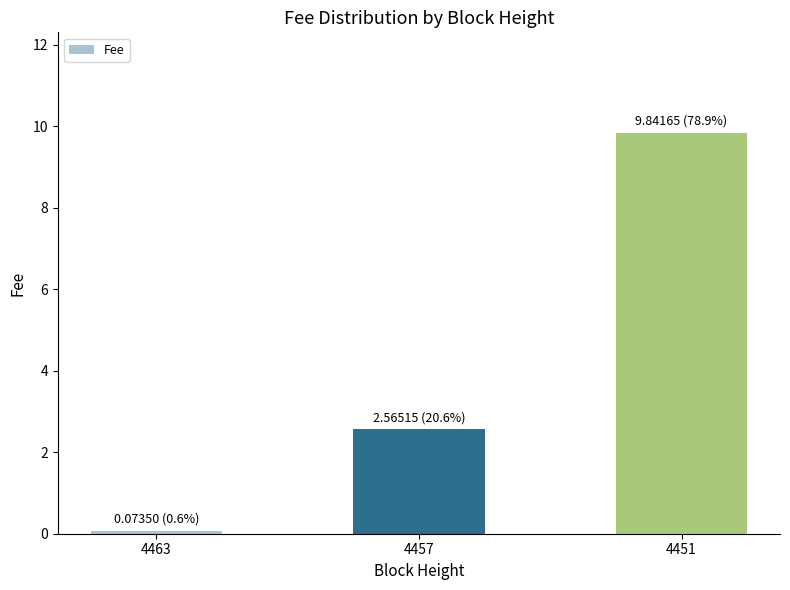

What is the sum of all values?

12.5